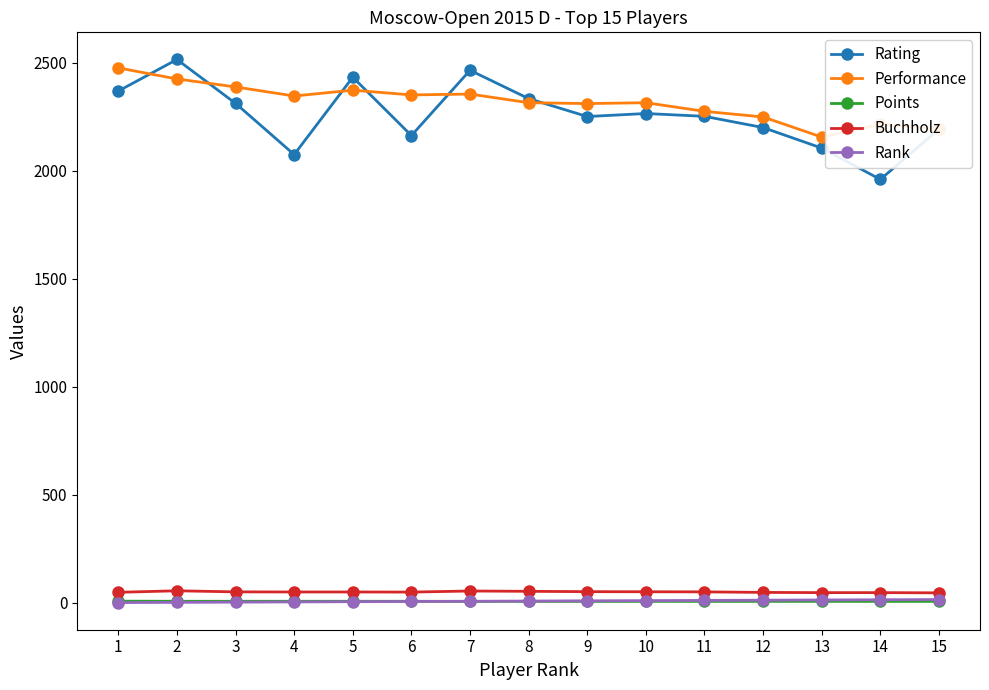

What is the lowest value of the Rating series?

1959.0